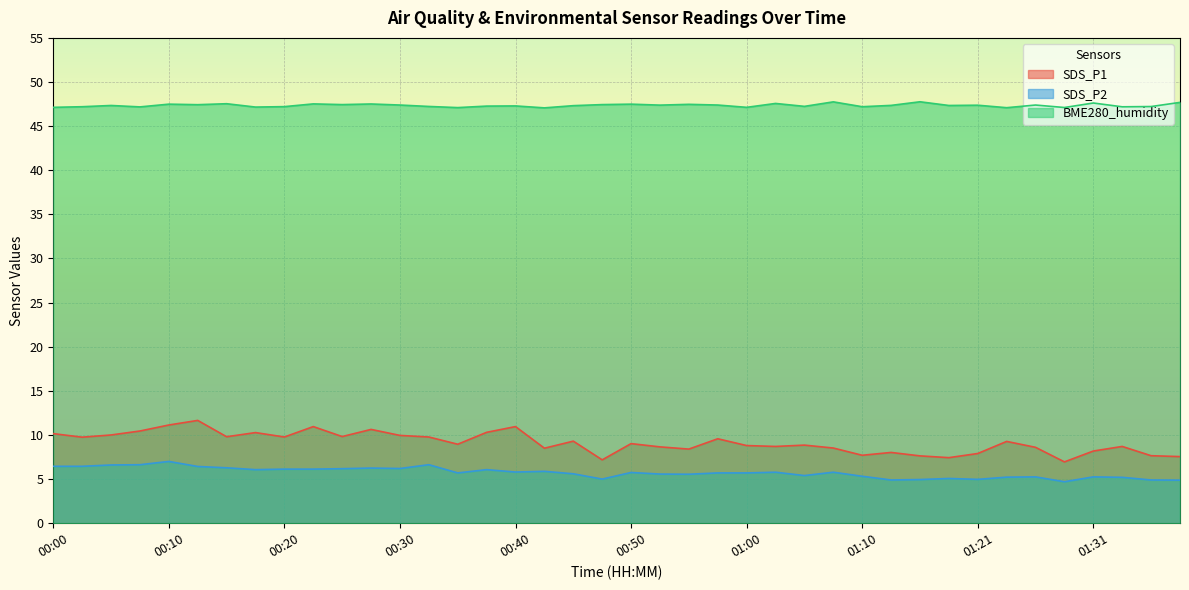

What is the total value across all series at 00:30?

63.5